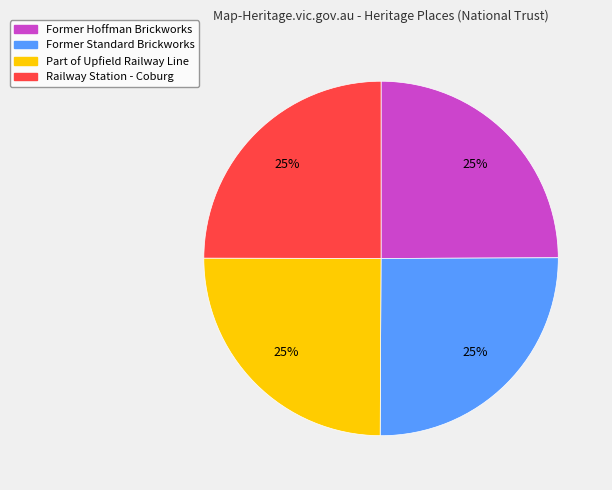

To the nearest percent, what percentage of the pie is Former Hoffman Brickworks?

25%